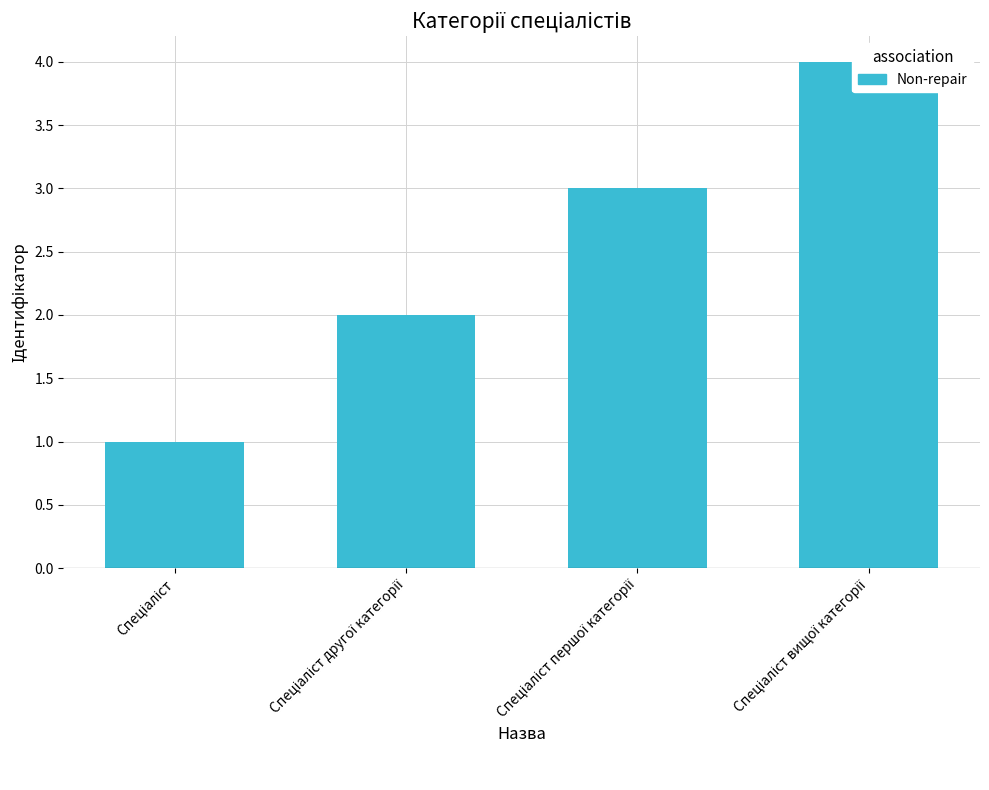

What is the maximum value shown in the chart?

4